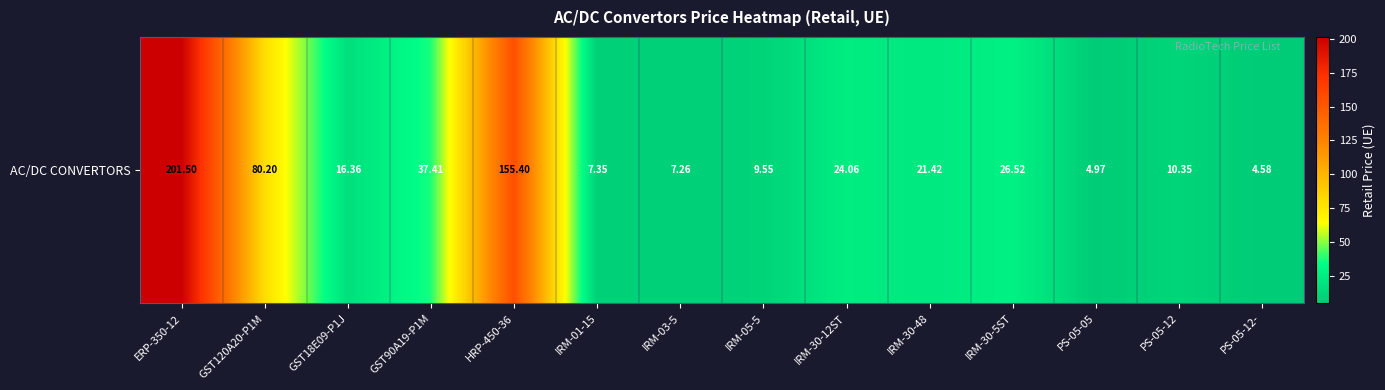

Approximately how many times larger is the value at HRP-450-36 compared to IRM-30-5ST?

5.9